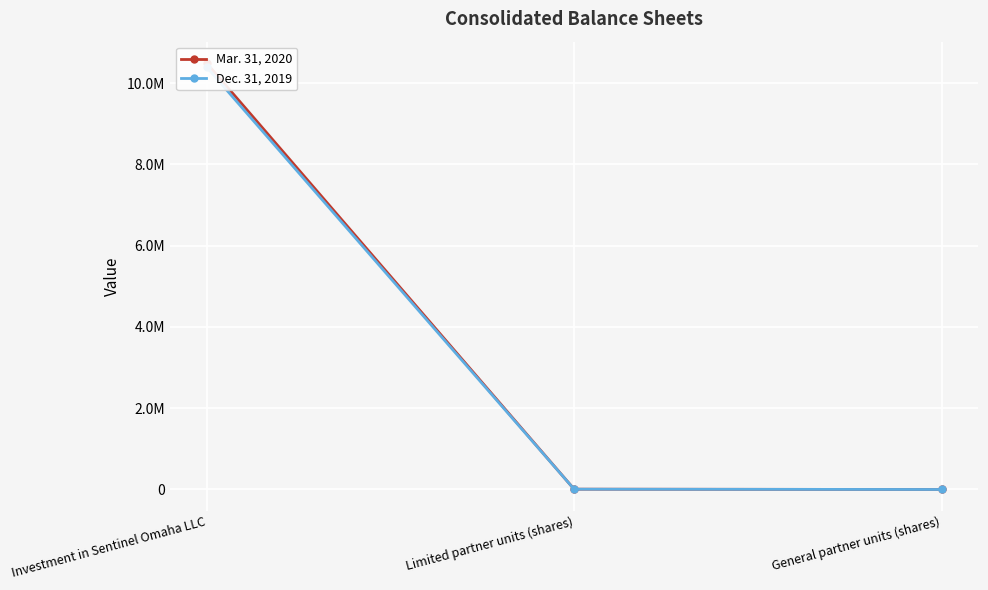

Is this an area chart (filled region under the line)?

No